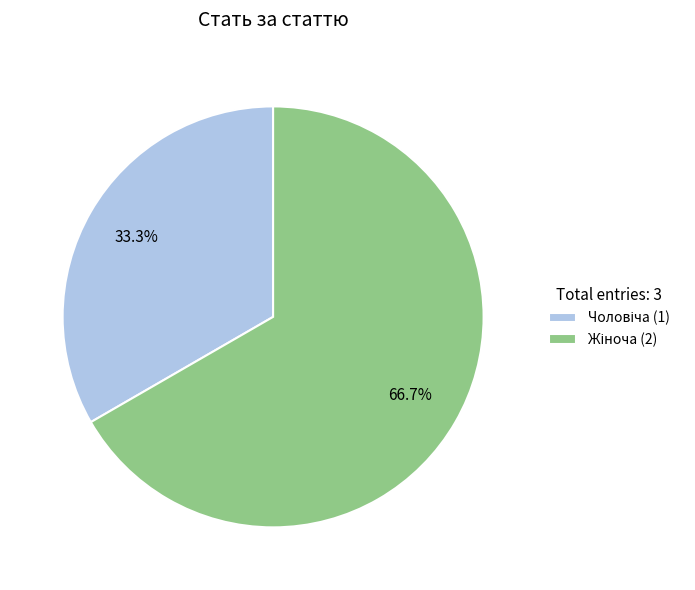

Does any single category account for the majority?

Yes